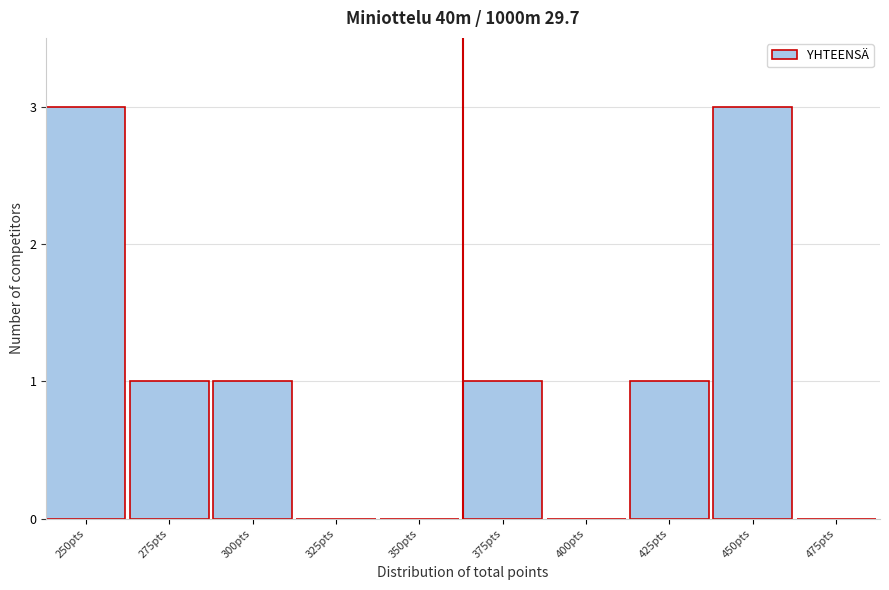

Reading left to right, list all the values displayed in this chart.

250pts=3	275pts=1	300pts=1	325pts=0	350pts=0	375pts=1	400pts=0	425pts=1	450pts=3	475pts=0